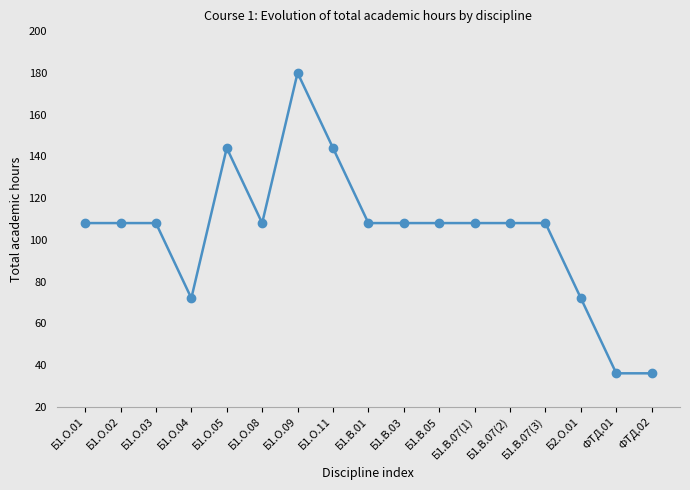

Reading left to right, transcribe all the data shown in this chart.

Б1.О.01=108	Б1.О.02=108	Б1.О.03=108	Б1.О.04=72	Б1.О.05=144	Б1.О.08=108	Б1.О.09=180	Б1.О.11=144	Б1.В.01=108	Б1.В.03=108	Б1.В.05=108	Б1.В.07(1)=108	Б1.В.07(2)=108	Б1.В.07(3)=108	Б2.О.01=72	ФТД.01=36	ФТД.02=36